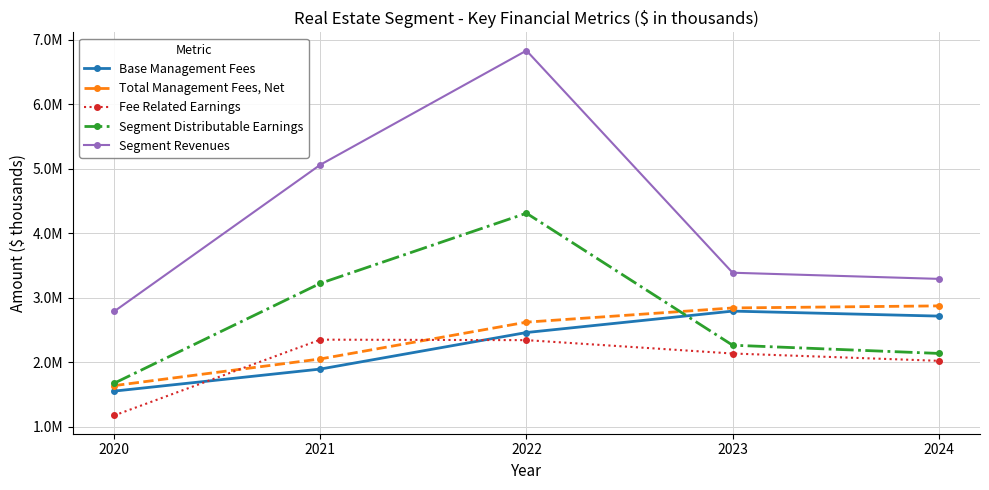

What is the maximum value shown in the chart?

6834992